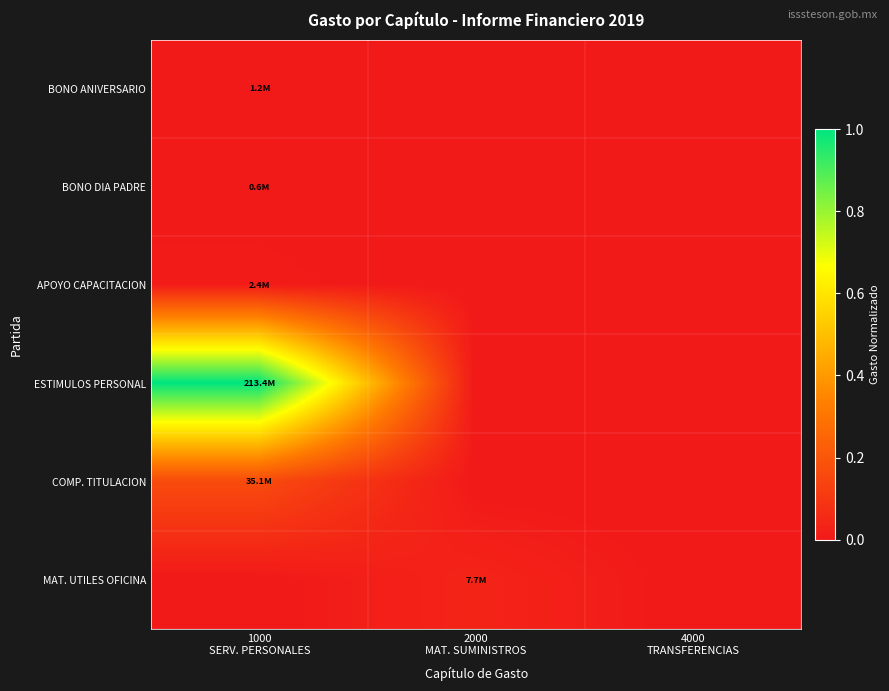

Reading left to right, transcribe all the data shown in this chart.

BONO ANIVERSARIO: 1000
SERV. PERSONALES=0.0	2000
MAT. SUMINISTROS=0.0	4000
TRANSFERENCIAS=0.0
BONO DIA PADRE: 1000
SERV. PERSONALES=0.0	2000
MAT. SUMINISTROS=0.0	4000
TRANSFERENCIAS=0.0
APOYO CAPACITACION: 1000
SERV. PERSONALES=0.0	2000
MAT. SUMINISTROS=0.0	4000
TRANSFERENCIAS=0.0
ESTIMULOS PERSONAL: 1000
SERV. PERSONALES=1.0	2000
MAT. SUMINISTROS=0.0	4000
TRANSFERENCIAS=0.0
COMP. TITULACION: 1000
SERV. PERSONALES=0.2	2000
MAT. SUMINISTROS=0.0	4000
TRANSFERENCIAS=0.0
MAT. UTILES OFICINA: 1000
SERV. PERSONALES=0.0	2000
MAT. SUMINISTROS=0.0	4000
TRANSFERENCIAS=0.0